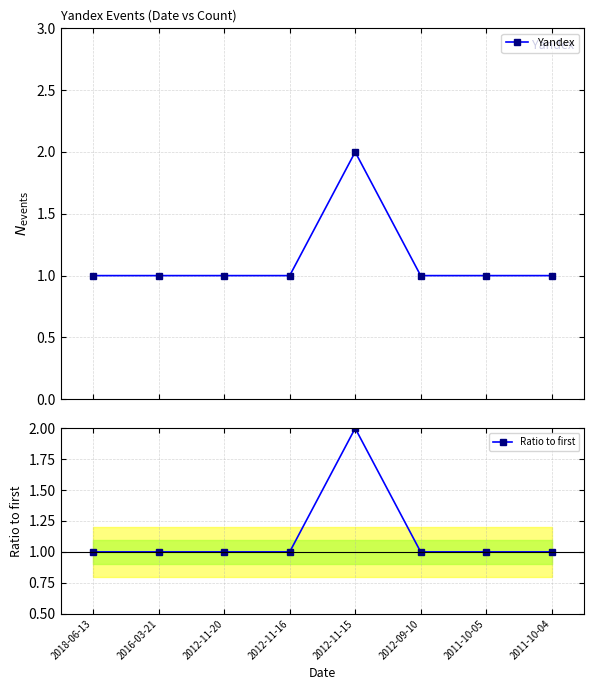

Rank the categories by Ratio to first value from lowest to highest.

2018-06-13, 2016-03-21, 2012-11-20, 2012-11-16, 2012-09-10, 2011-10-05, 2011-10-04, 2012-11-15